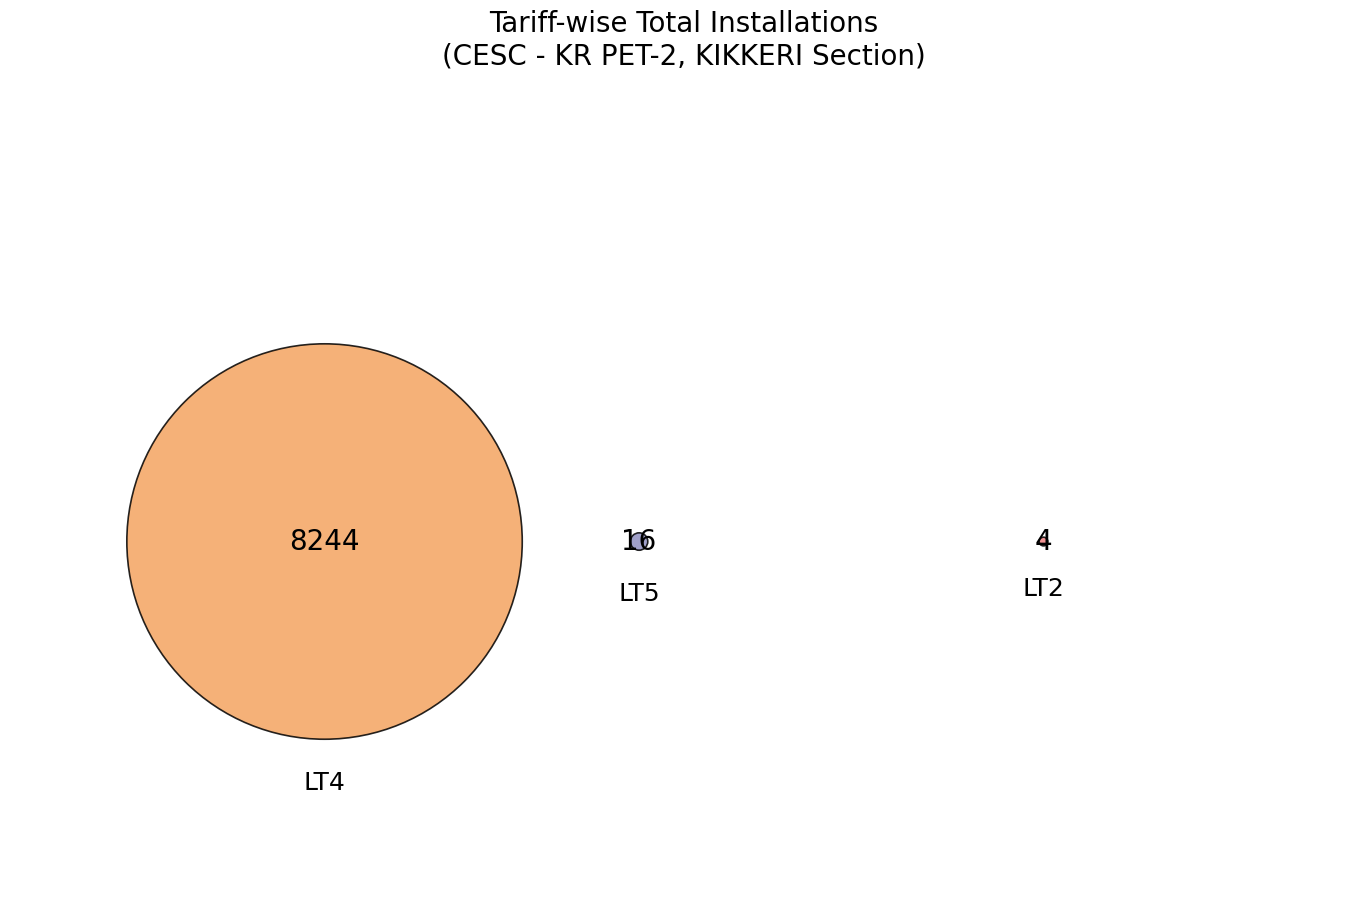

Is LT4 the majority of the pie?

Yes